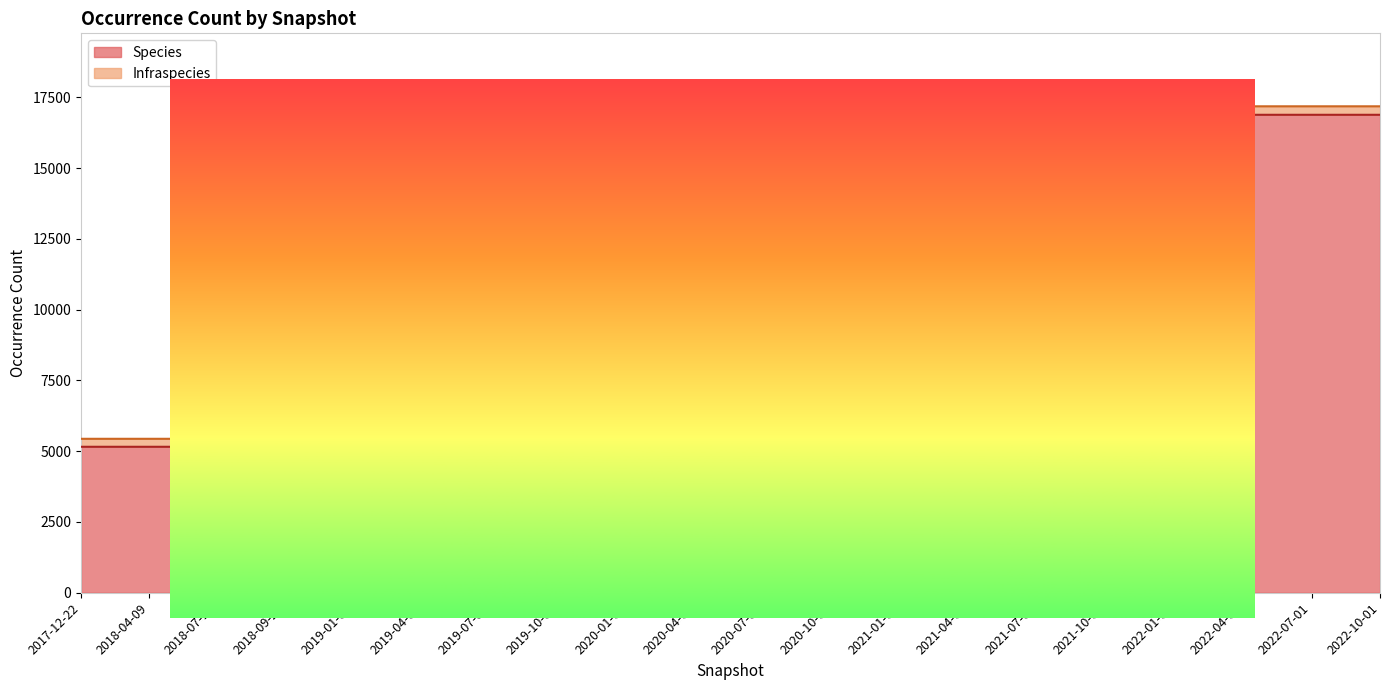

What is the minimum value shown in the chart?

5155